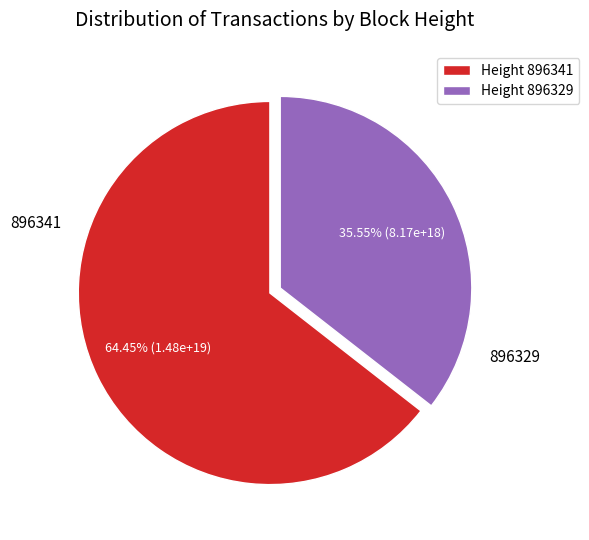

Which slice represents more than half of the pie?

Height 896341